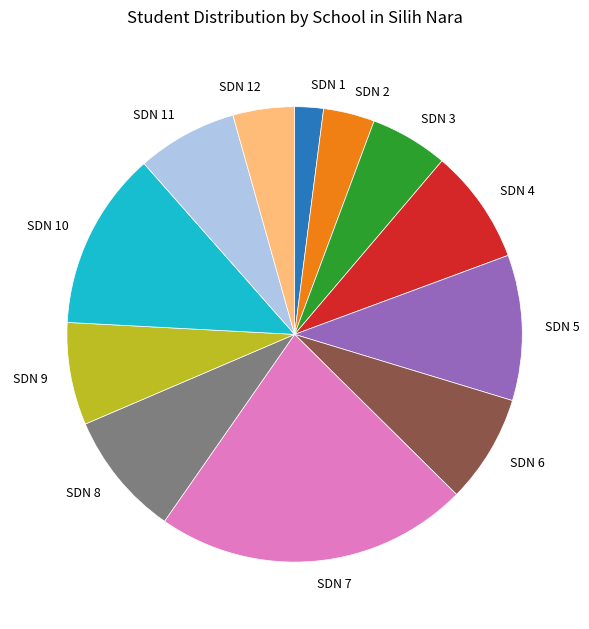

Does SDN 4 account for over 50% of the chart?

No